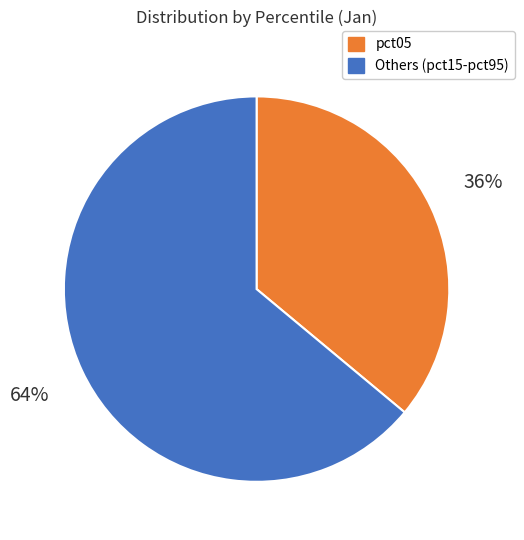

To the nearest percent, what is the average slice percentage?

50%